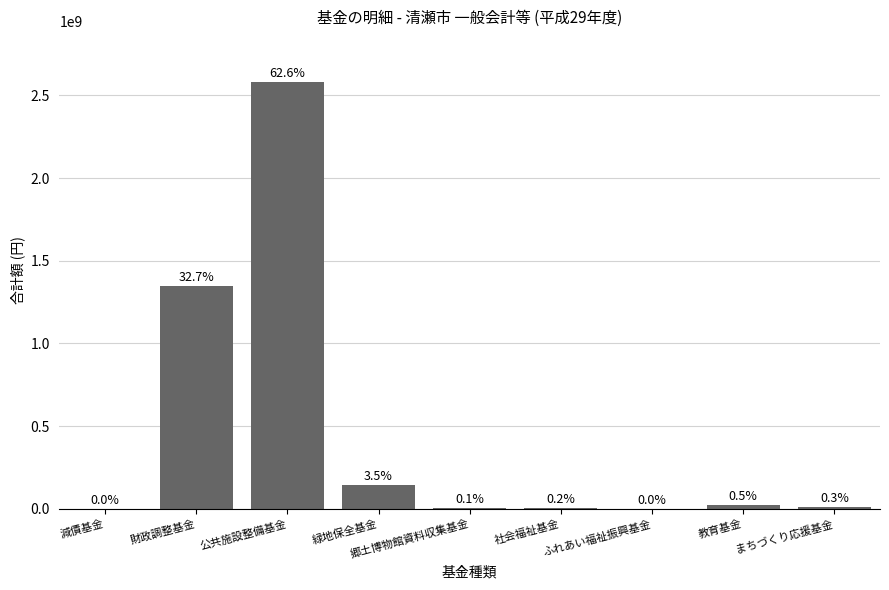

Count the number of values greater than 13726000.

4